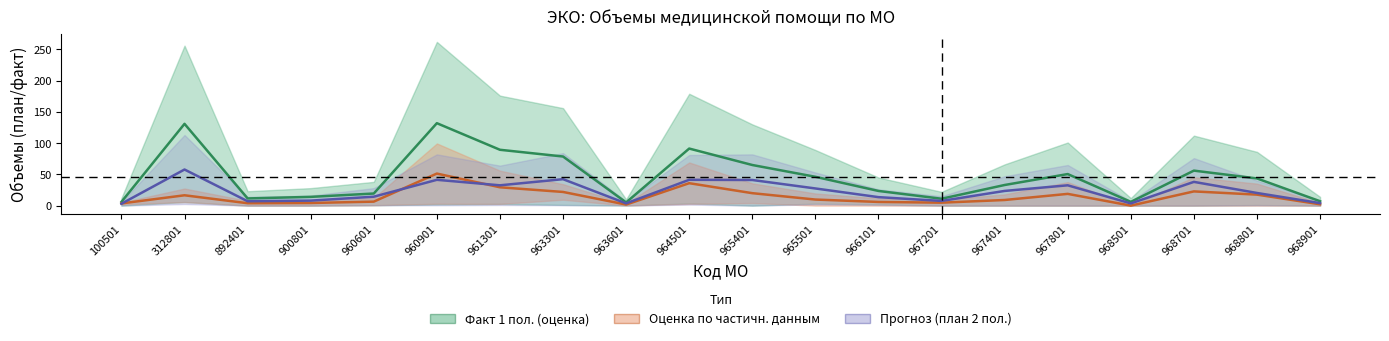

At which category is the sum across all series the highest?

960901